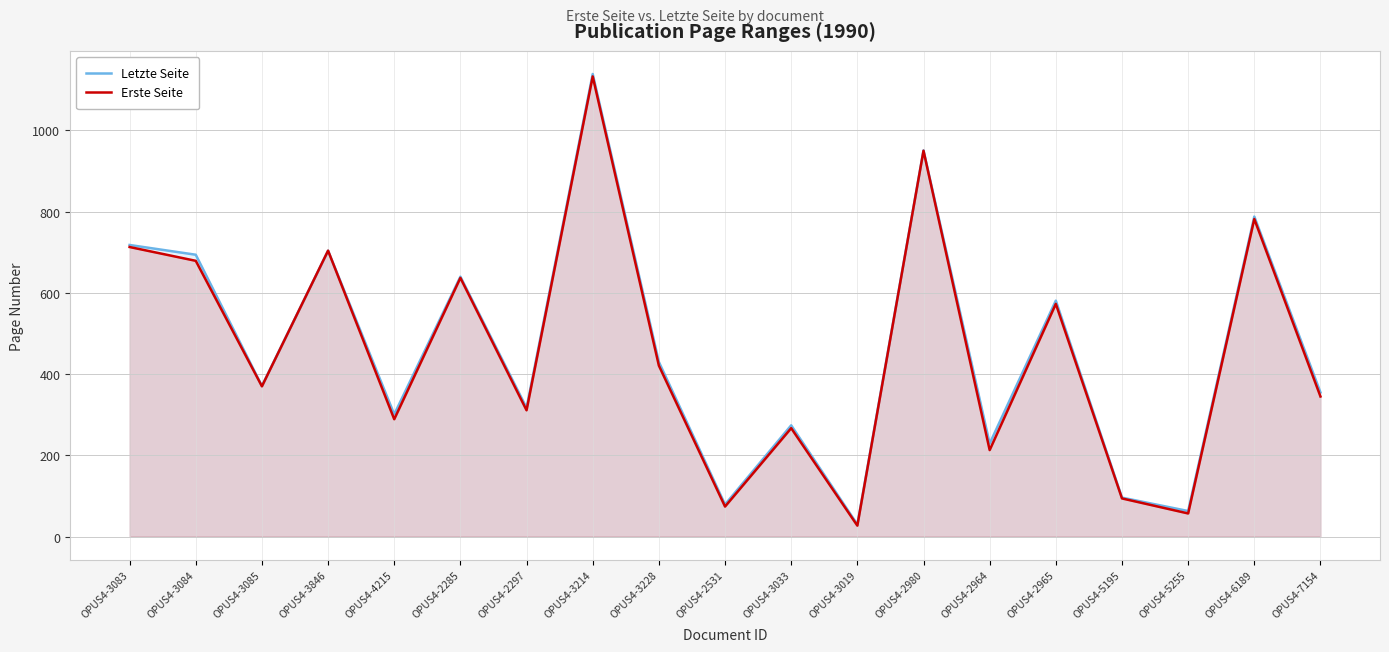

What is the spread (max minus min) of values at OPUS4-2964?

16